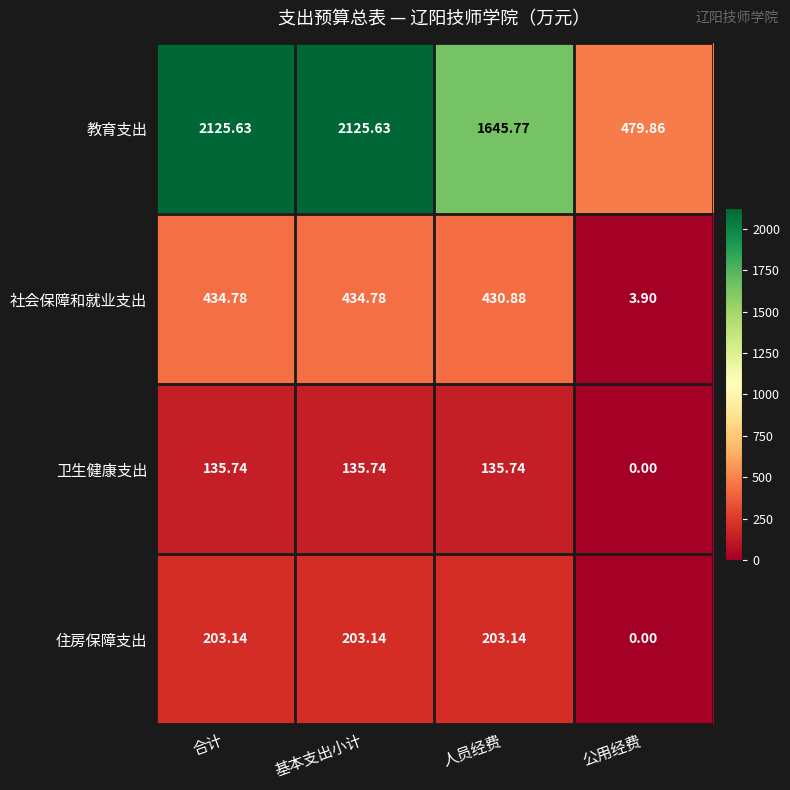

What is the total value across all series at 人员经费?

2415.5